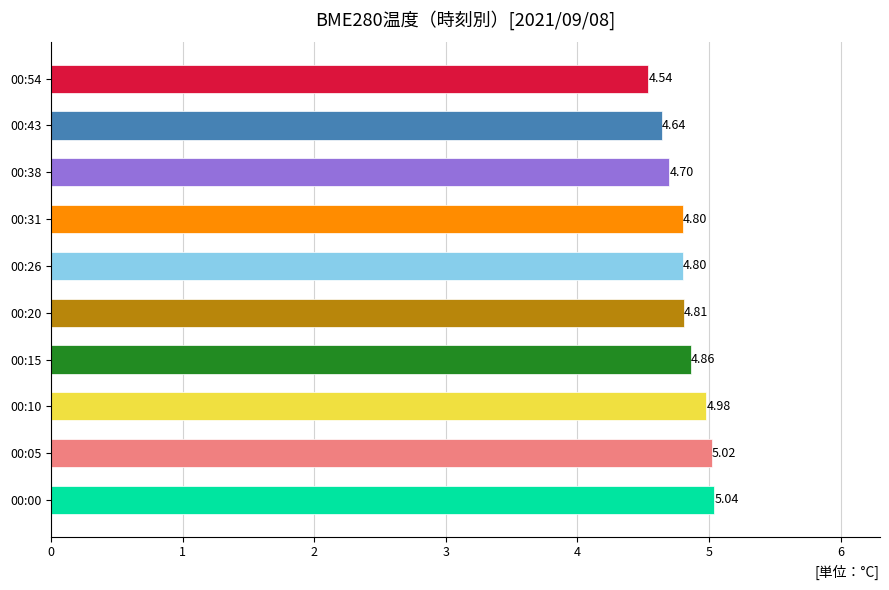

What is the change in value from 00:00 to 00:38?

-0.3